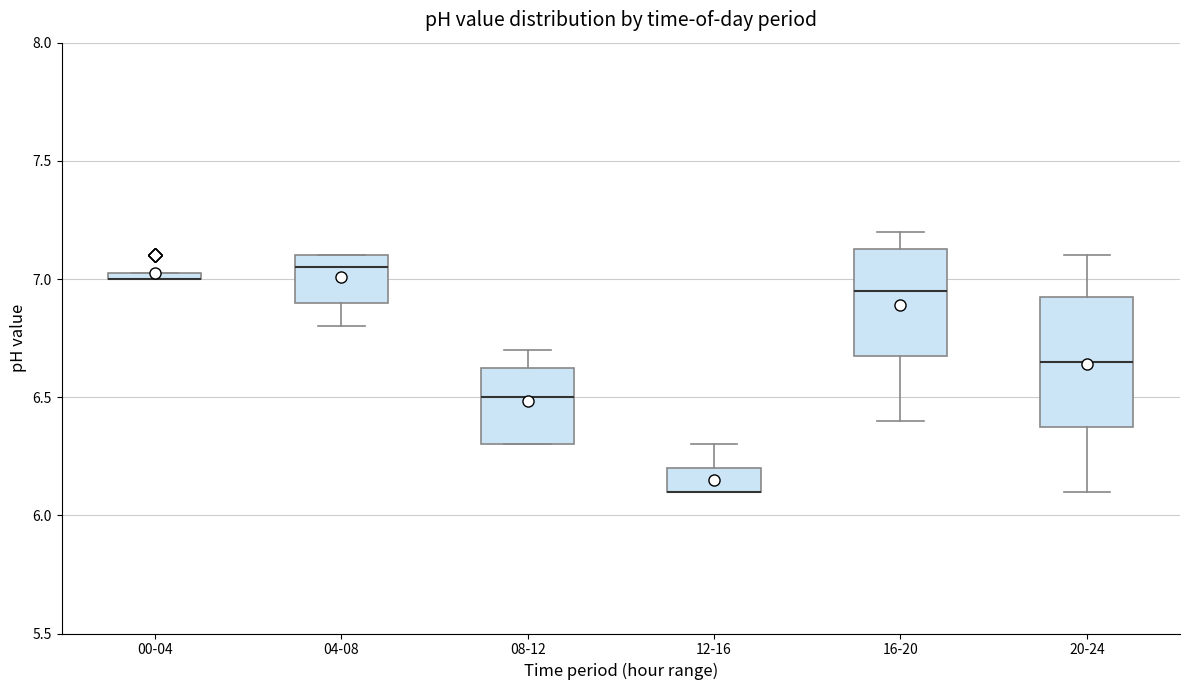

Comparing the boxes themselves (not the whiskers), which one is the tallest?

20-24